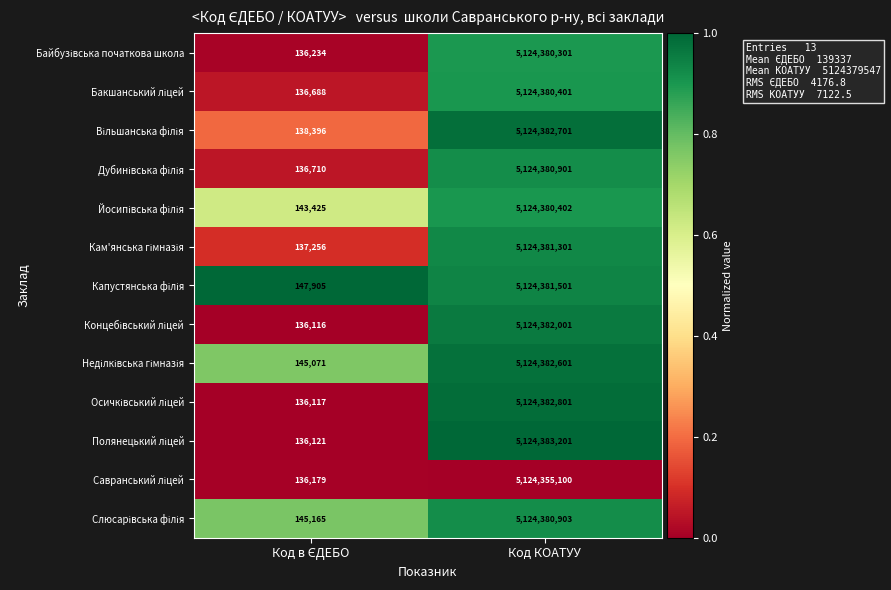

What is the greatest value displayed?

5124383201